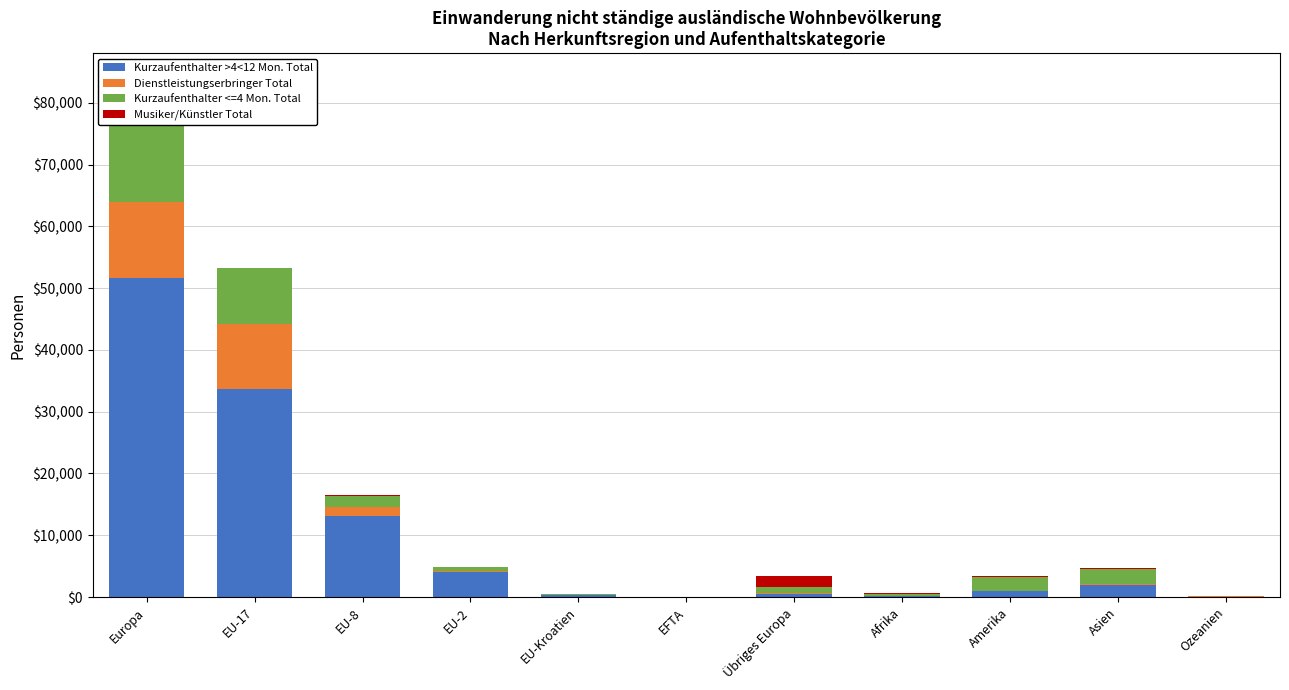

What is the difference between the Kurzaufenthalter >4<12 Mon. Total values at EU-Kroatien and Amerika?

676